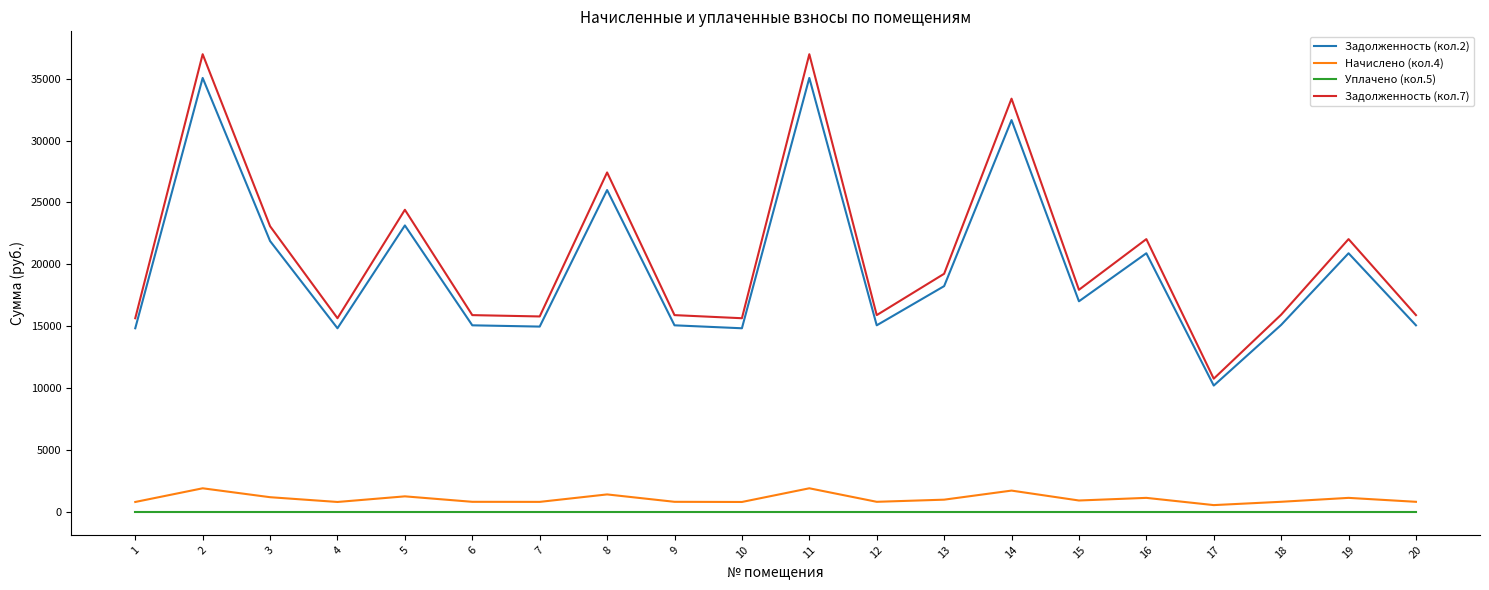

True or false: Уплачено (кол.5) and Задолженность (кол.2) cross at least once.

False